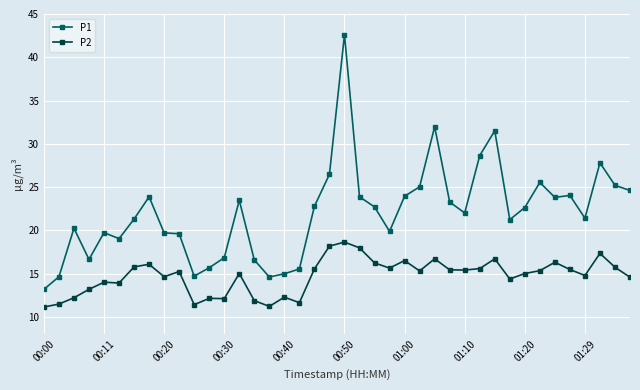

True or false: P2 has more than 1 interior local peaks.

True